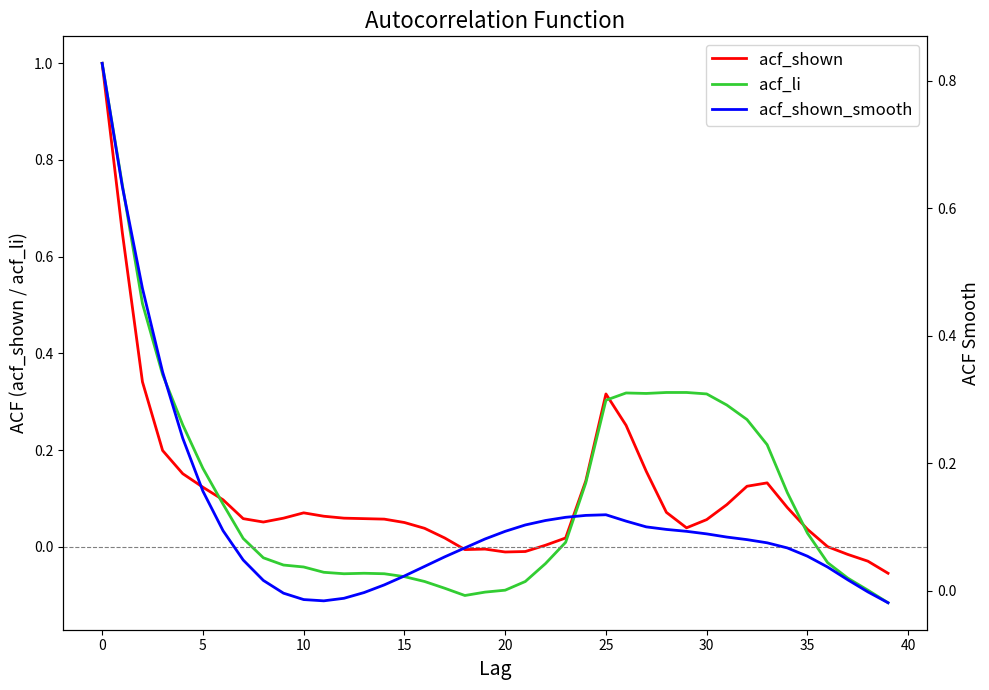

How many lines are shown in the chart?

3